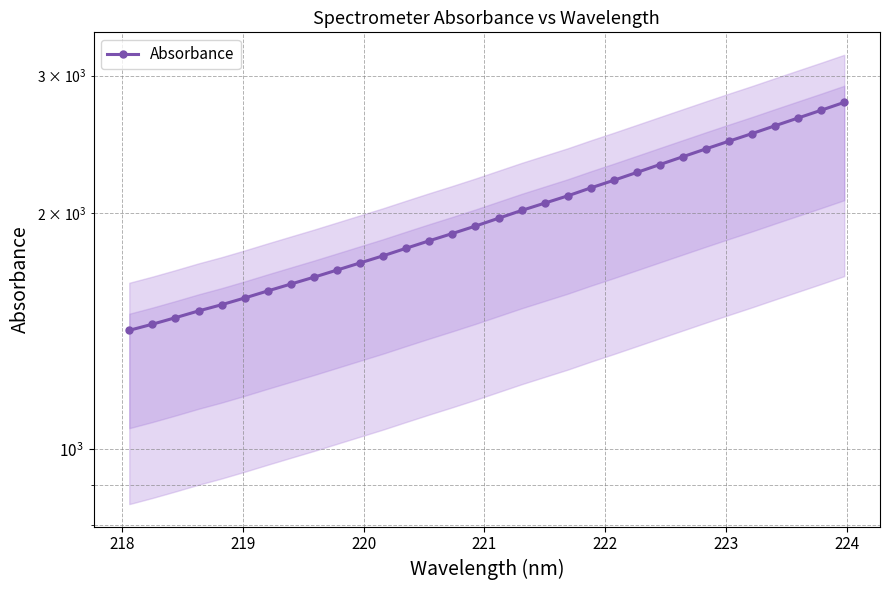

What is the average value?

2001.5